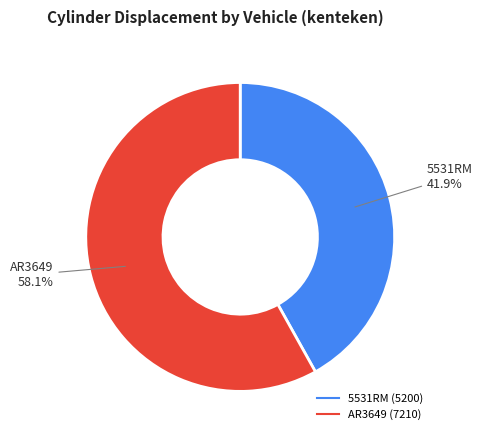

True or false: 5531RM accounts for 50% of the total.

False